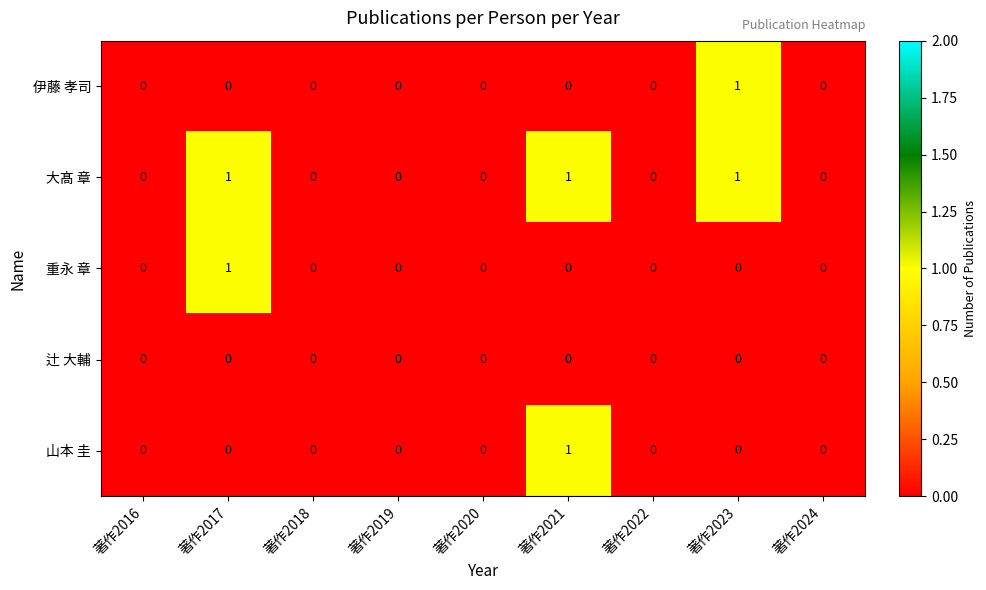

Is the value of 大髙 章 at 著作2023 greater than the value of 山本 圭 at 著作2024?

Yes